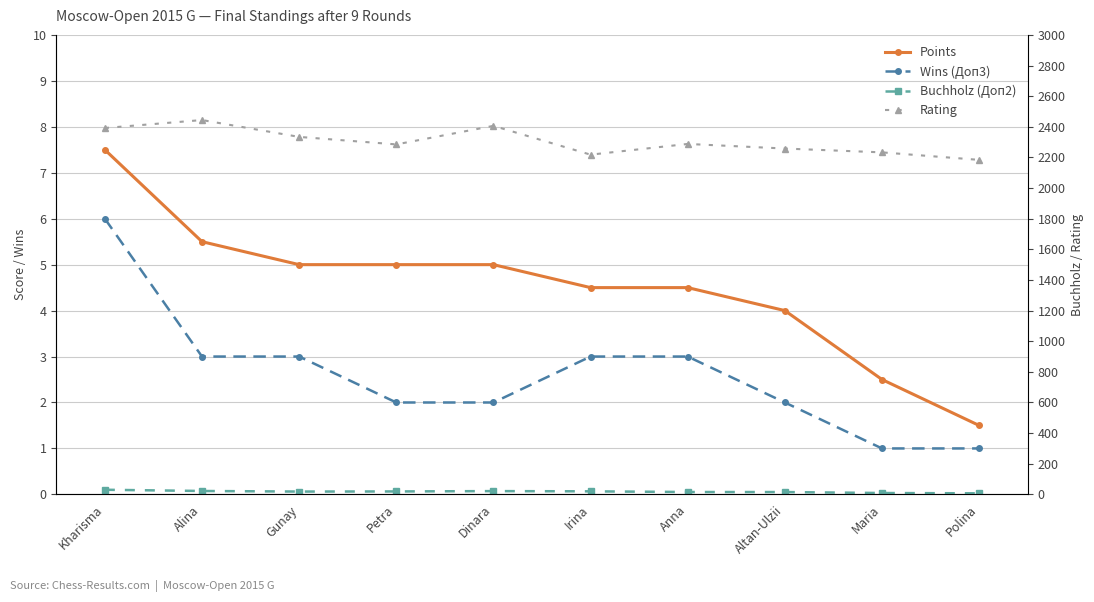

What is the difference between the second highest and minimum values in the Points series?

4.0